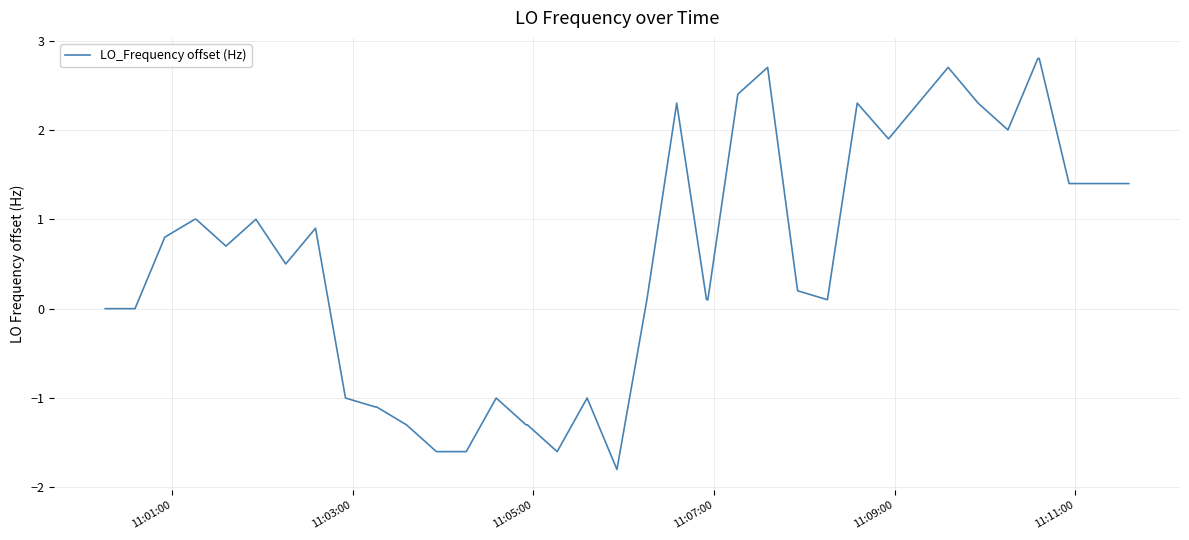

What is the maximum value shown in the chart?

2.8